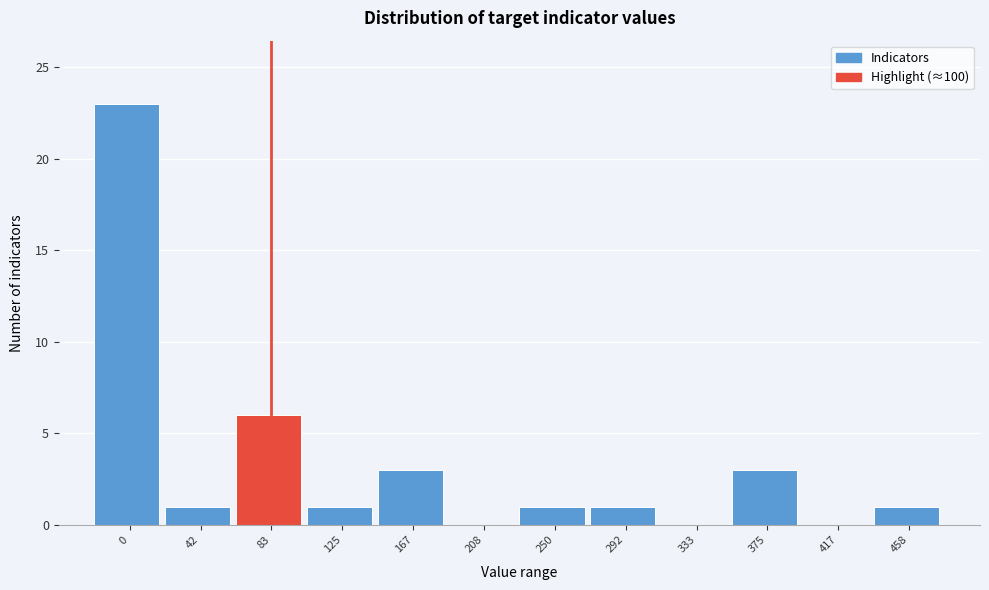

Reading left to right, what are all the values shown in this chart?

0=23	42=1	83=6	125=1	167=3	208=0	250=1	292=1	333=0	375=3	417=0	458=1